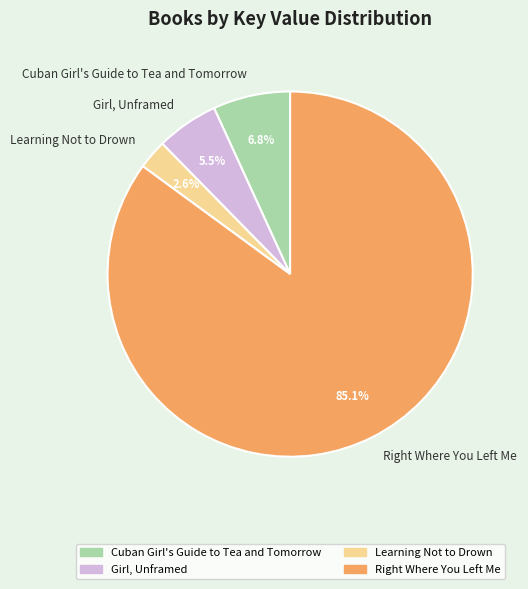

Is there any slice that represents more than half of the pie?

Yes